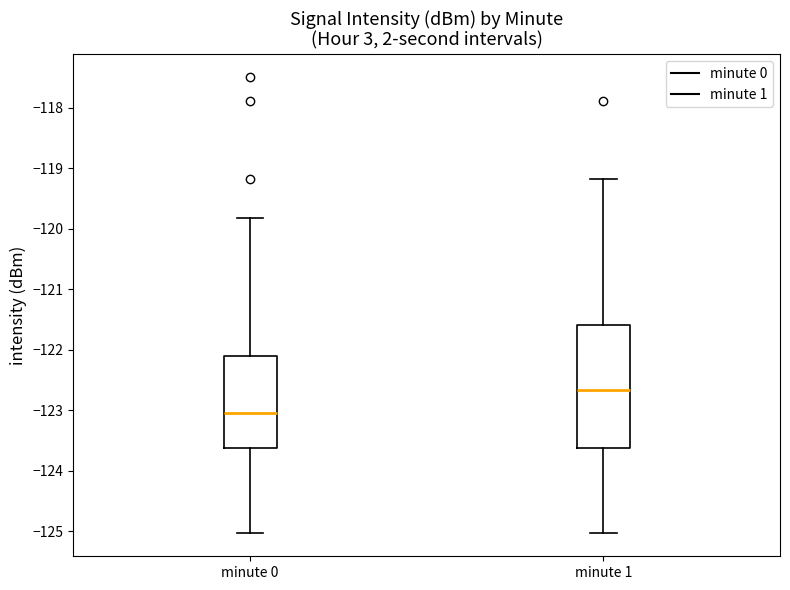

Where is the lower edge of the box for minute 1 on the y-axis? The values are not printed on the chart, so give them approximately, as read against the axis.

-123.6